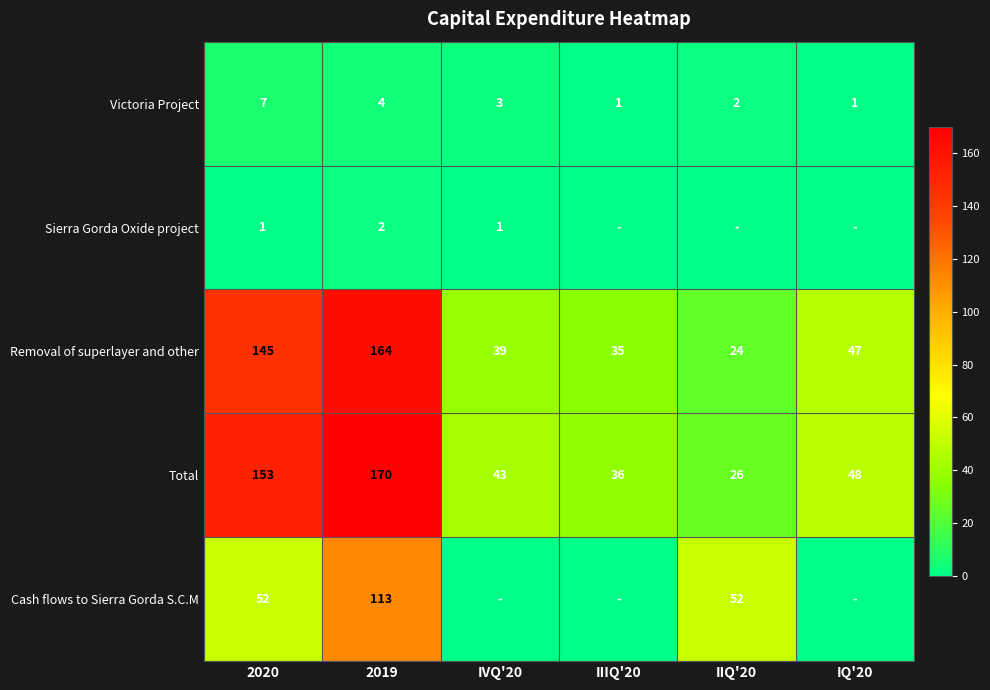

Is it true that Victoria Project equals 1 at IQ'20?

True